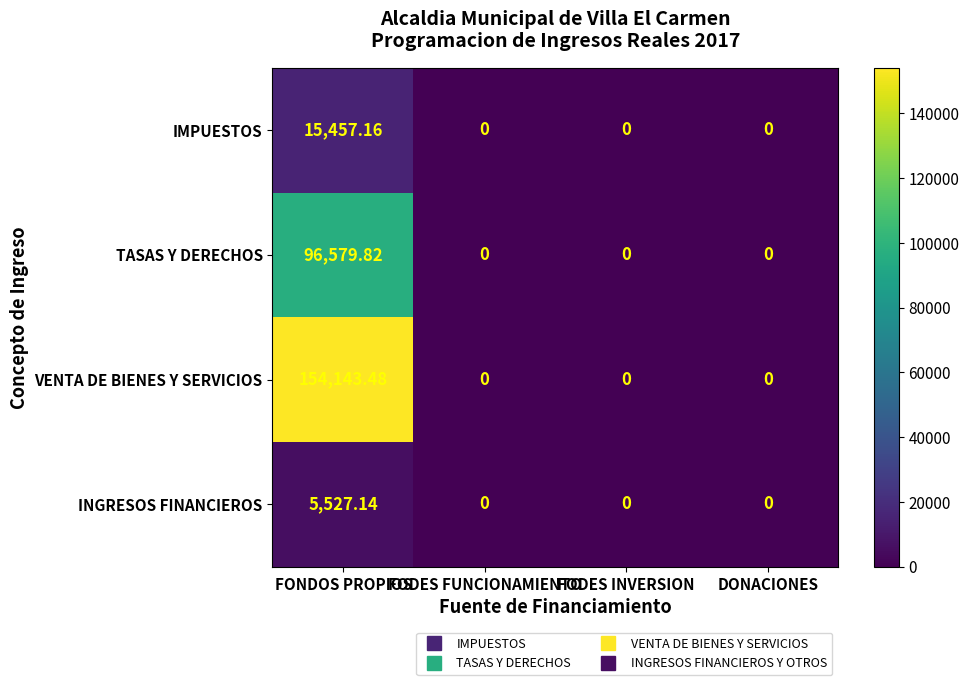

Which series has the largest range (max minus min)?

VENTA DE BIENES Y SERVICIOS